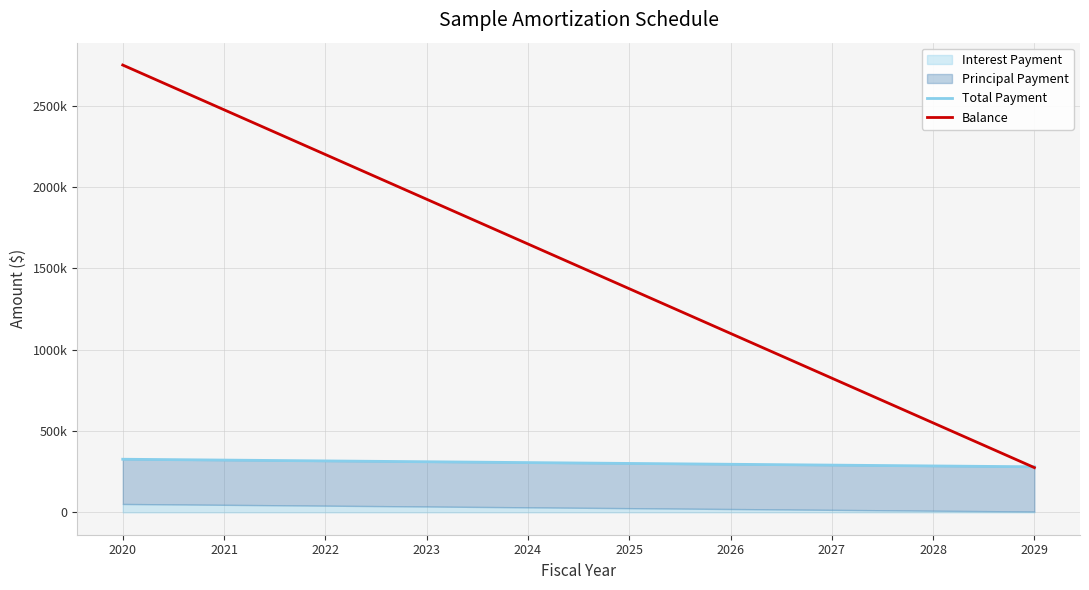

Read the Balance value at 2024.

1650000.0